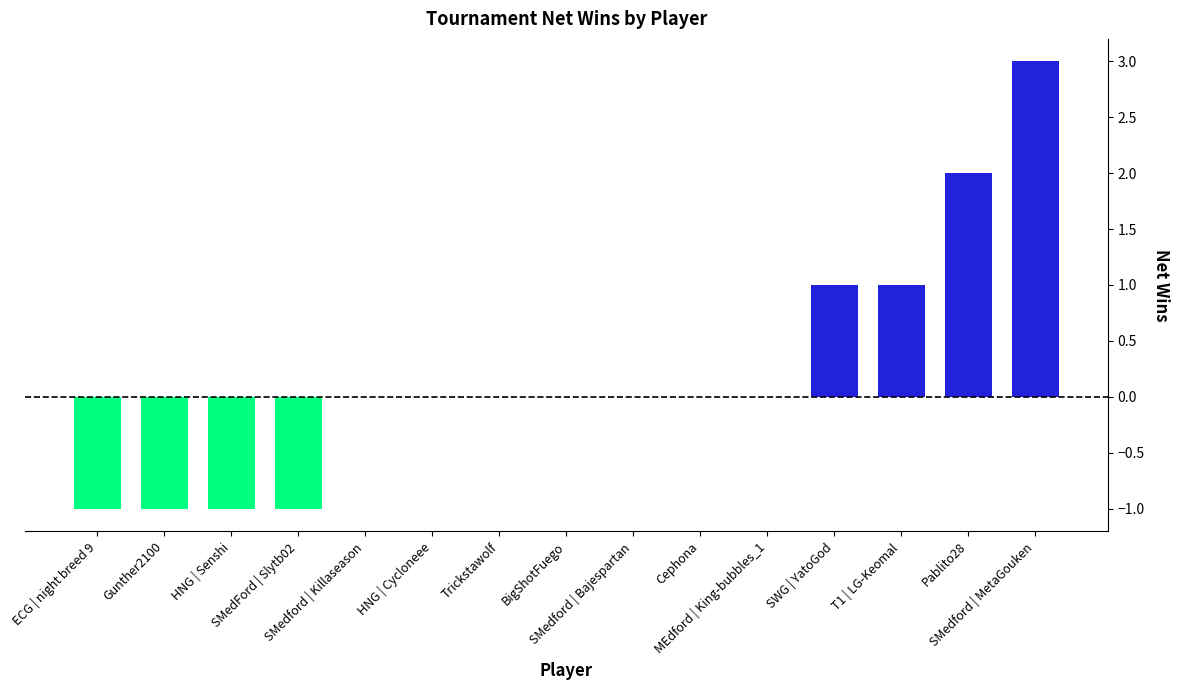

What is the greatest value displayed?

3